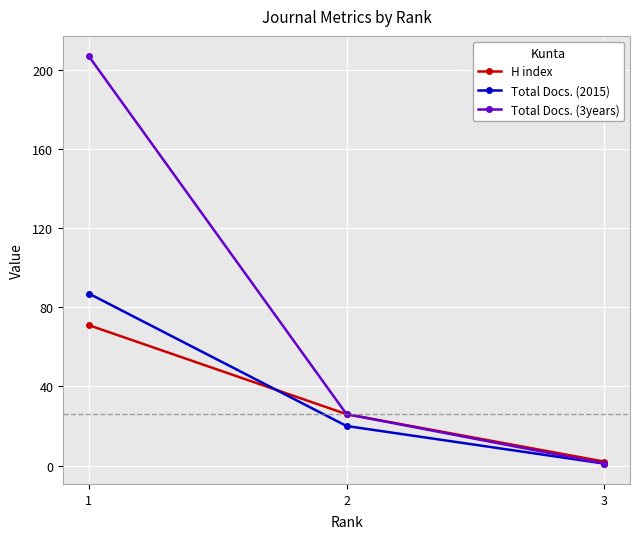

The H index series shows 9 at 2. True or false?

False